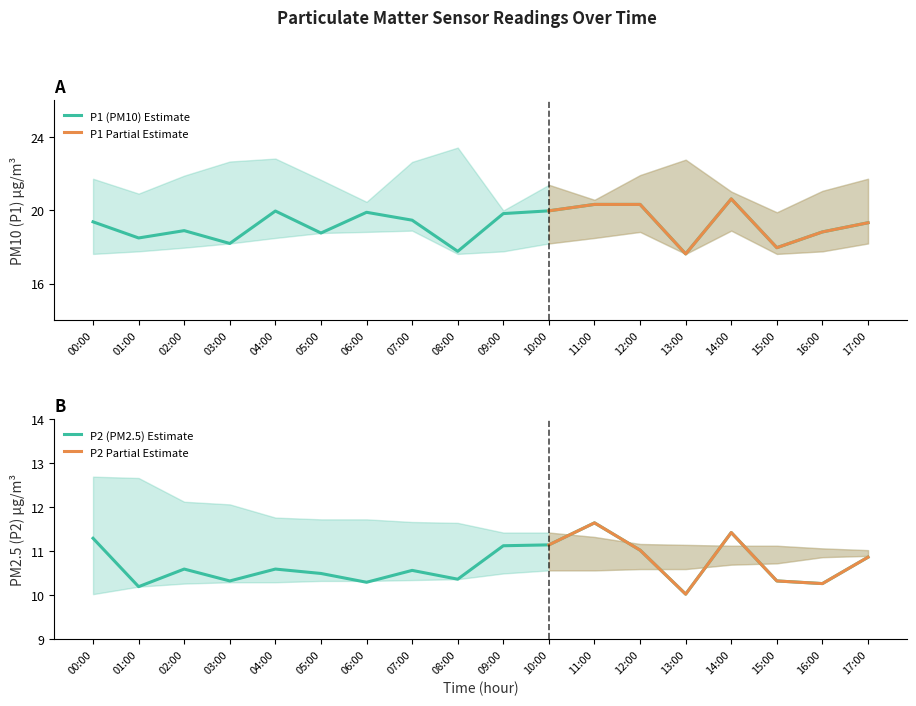

How many data points in P1_upper are less than 21?

5